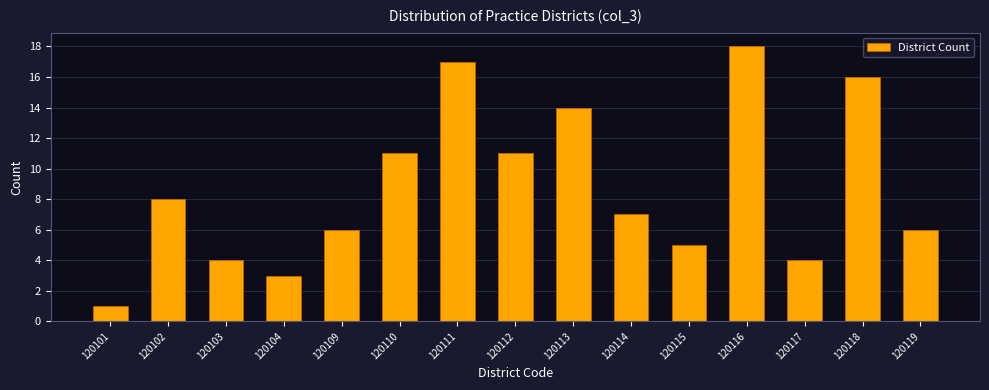

Reading left to right, what are all the values shown in this chart?

120101=1	120102=8	120103=4	120104=3	120109=6	120110=11	120111=17	120112=11	120113=14	120114=7	120115=5	120116=18	120117=4	120118=16	120119=6